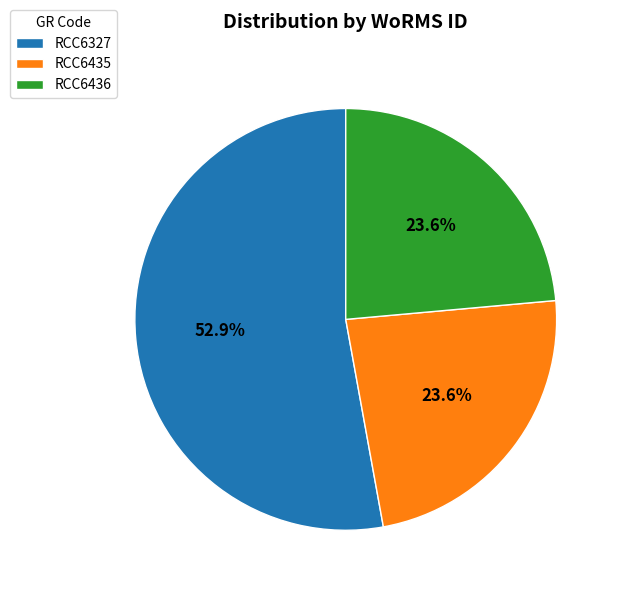

True or false: RCC6436 accounts for 33% of the total.

False